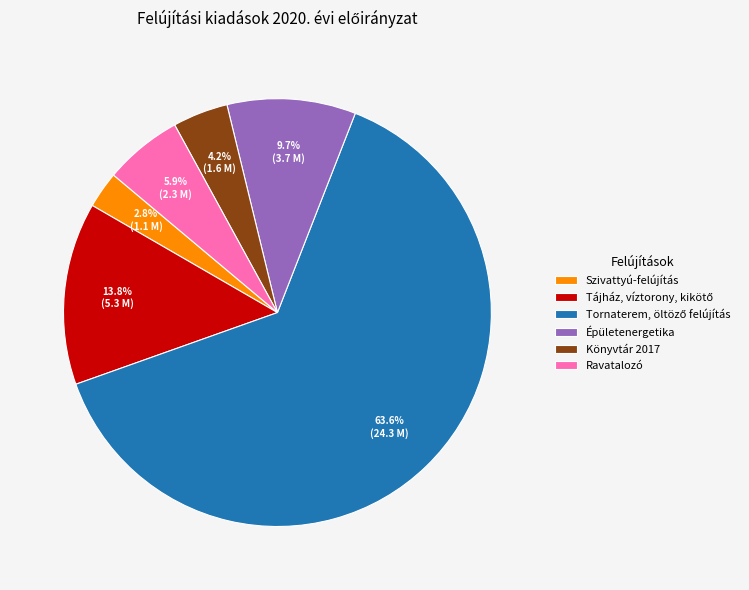

Does any single category account for the majority?

Yes